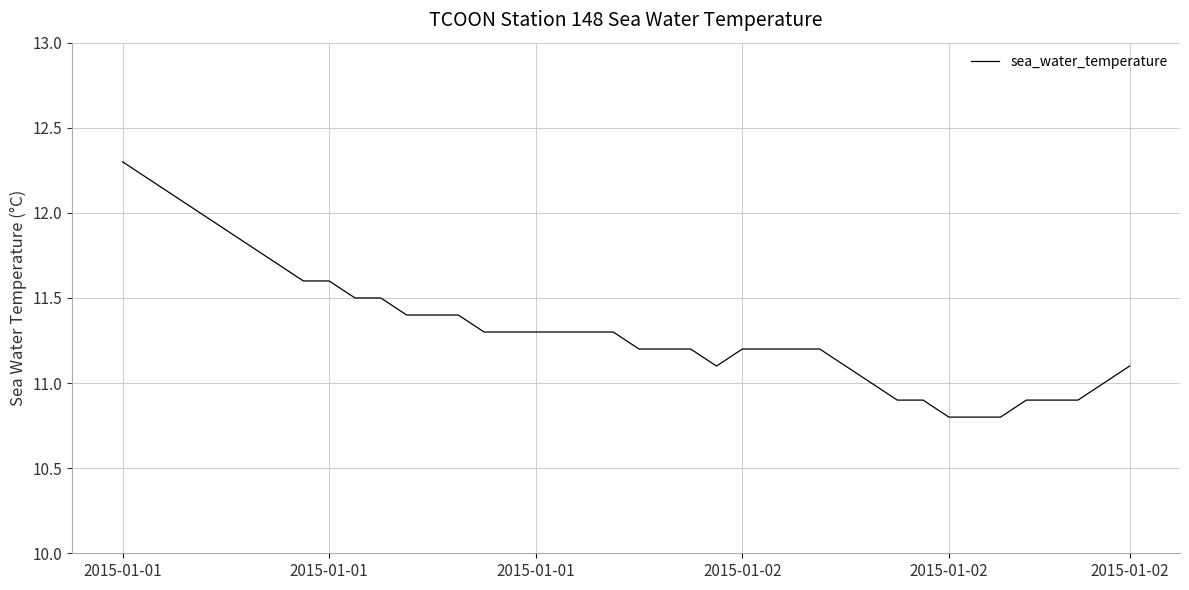

What is the difference between the maximum and minimum values?

1.5